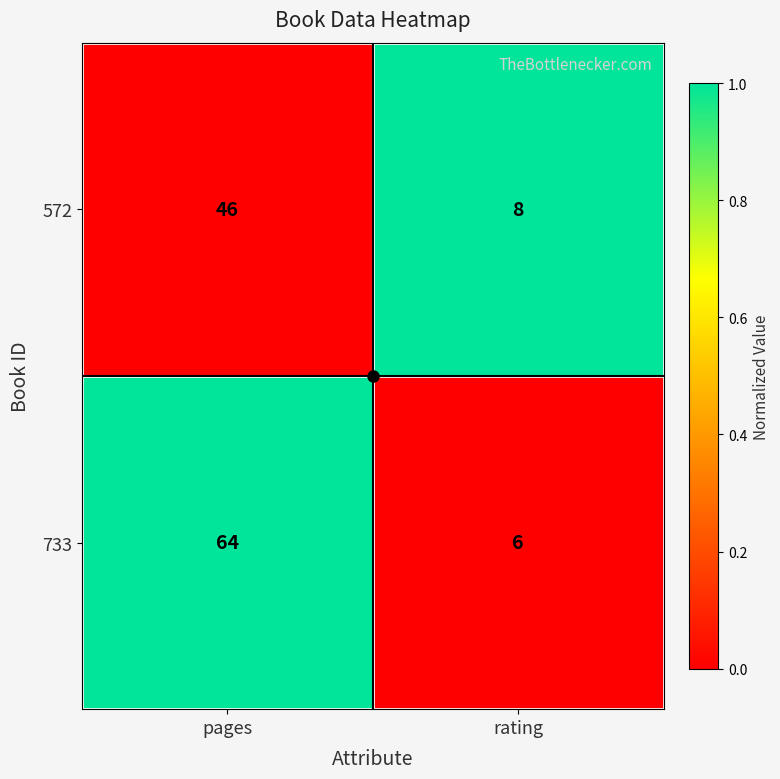

Count the number of categories in the chart.

2